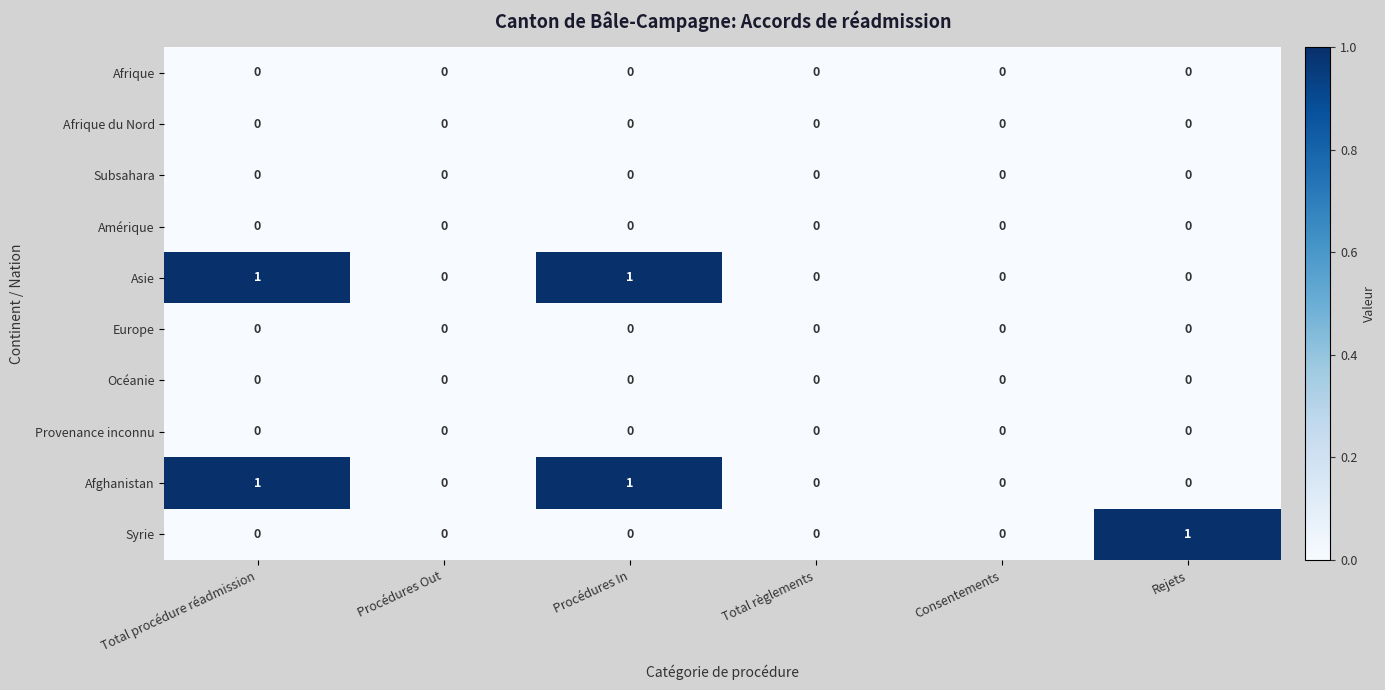

The value of Asie at Rejets is 0. True or false?

True